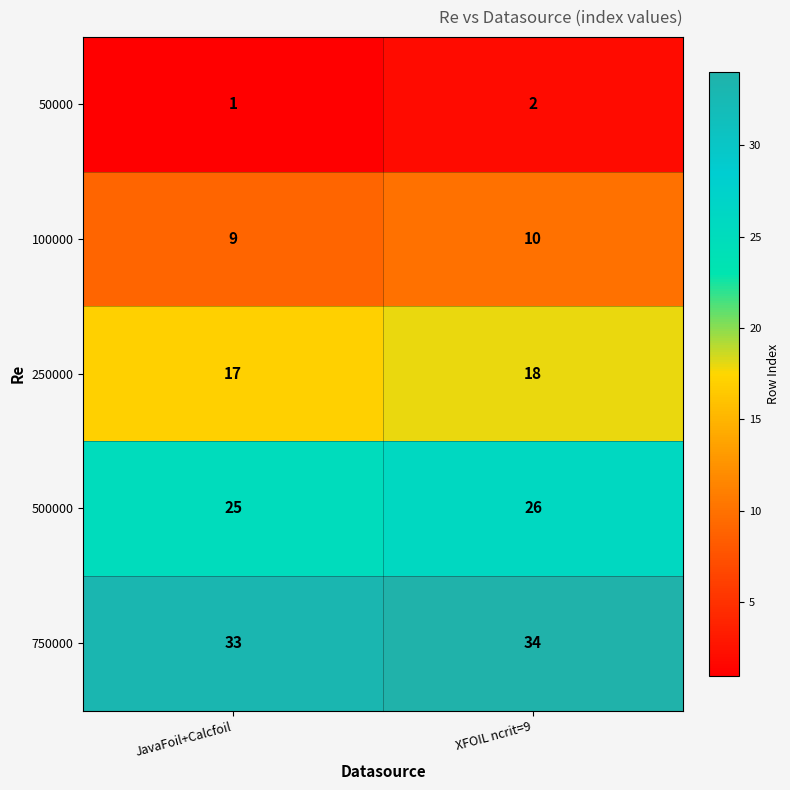

At which category is the sum across all series the highest?

XFOIL ncrit=9